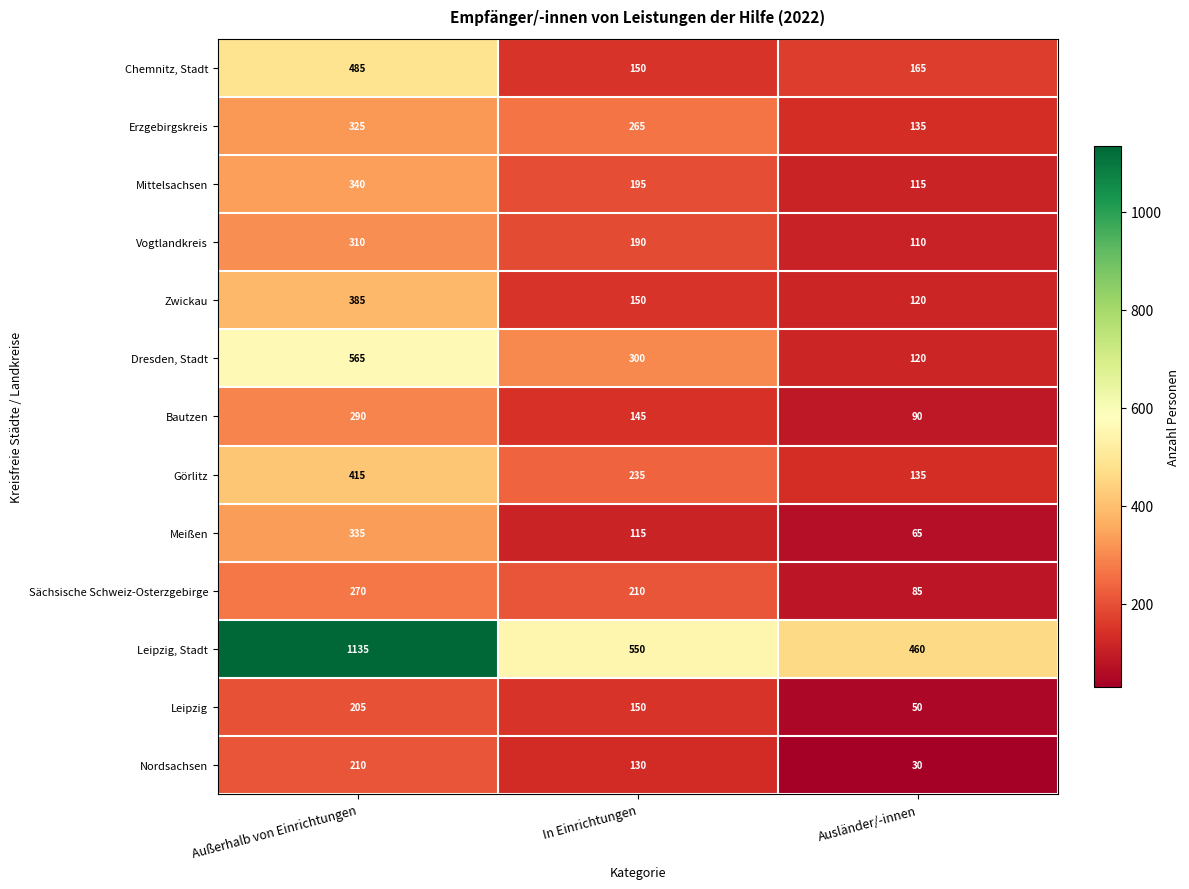

What is the difference between the Mittelsachsen values at Außerhalb von Einrichtungen and Ausländer/-innen?

225